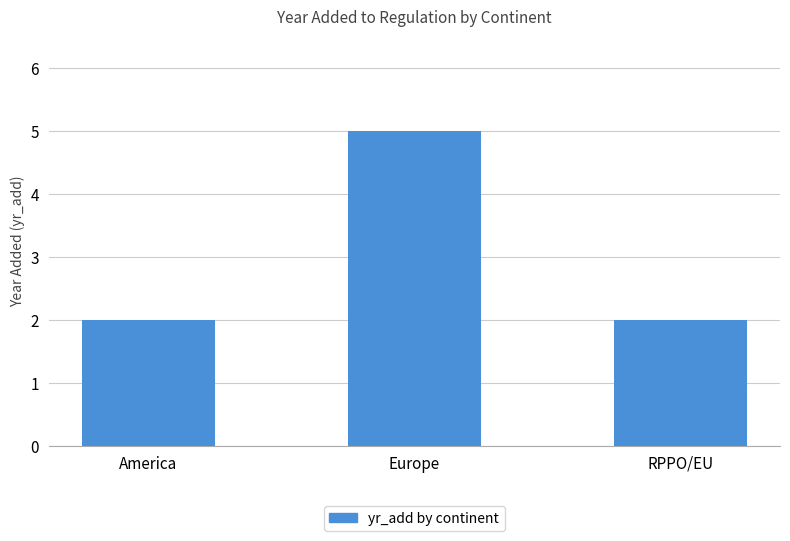

What is the label of the 2nd bar from the left?

Europe